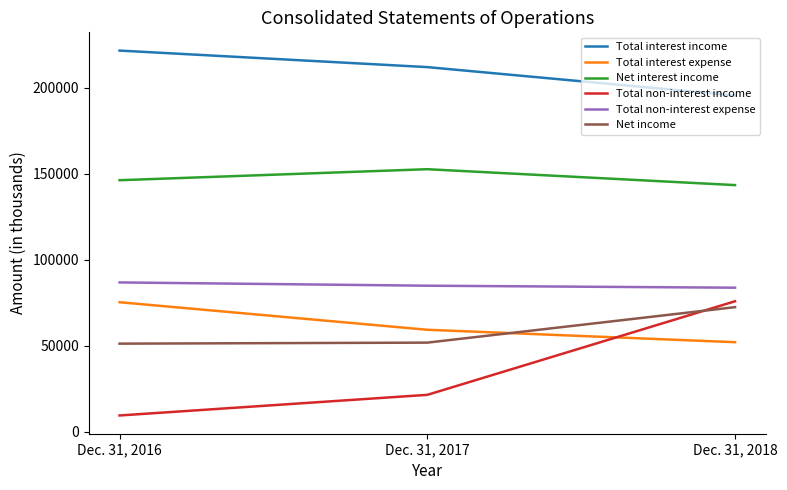

The value of Total interest income at Dec. 31, 2016 is 221710. True or false?

True